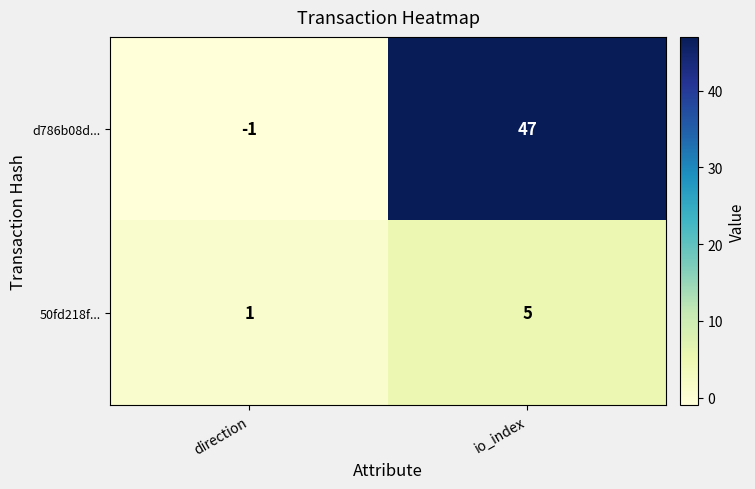

How many categories are shown in the chart?

2